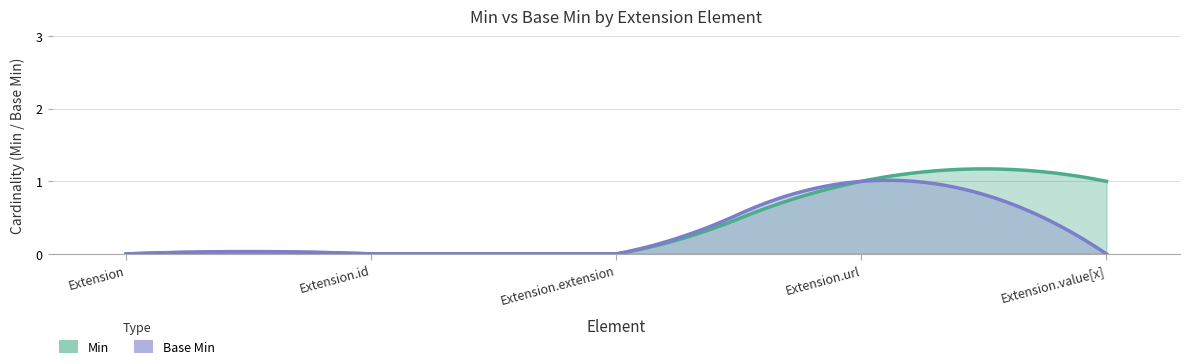

What position from the left is Extension.value[x]?

5